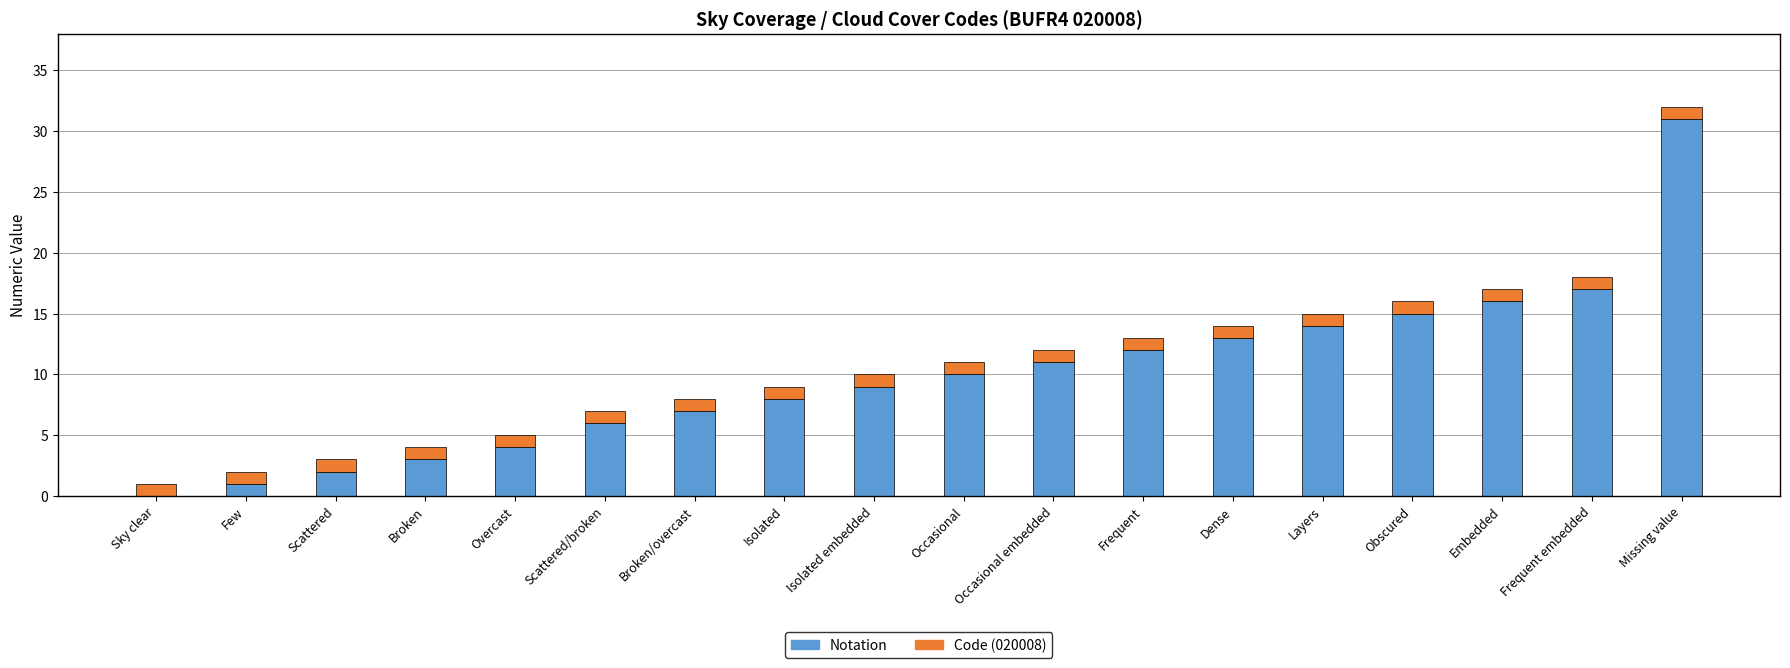

At which category is the sum across all series the highest?

Missing value